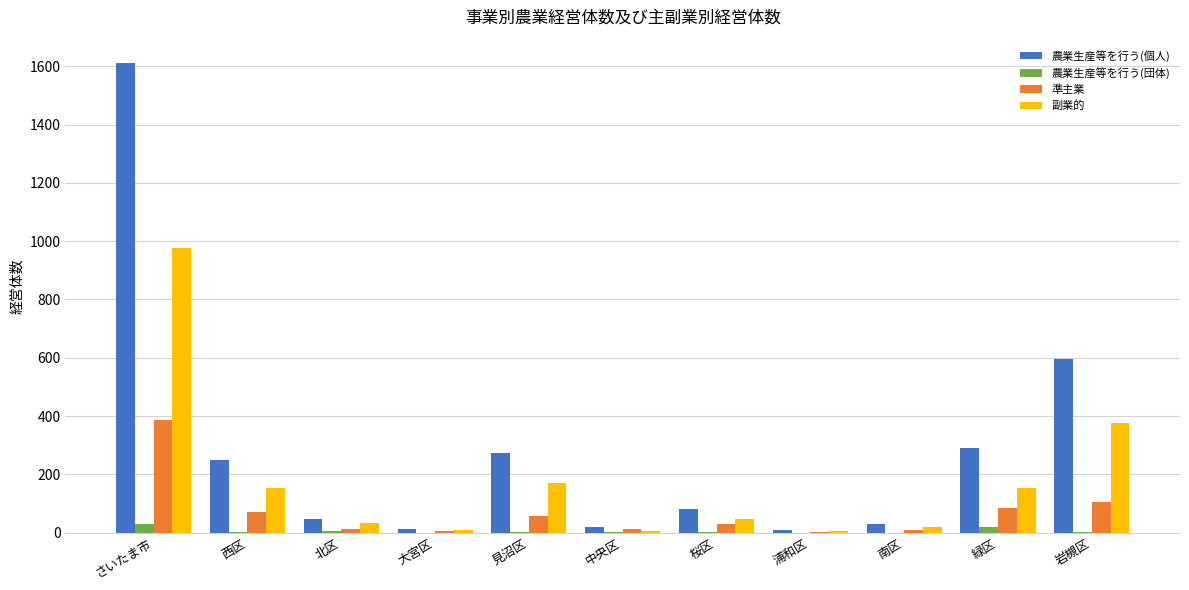

How many groups of bars are there?

11